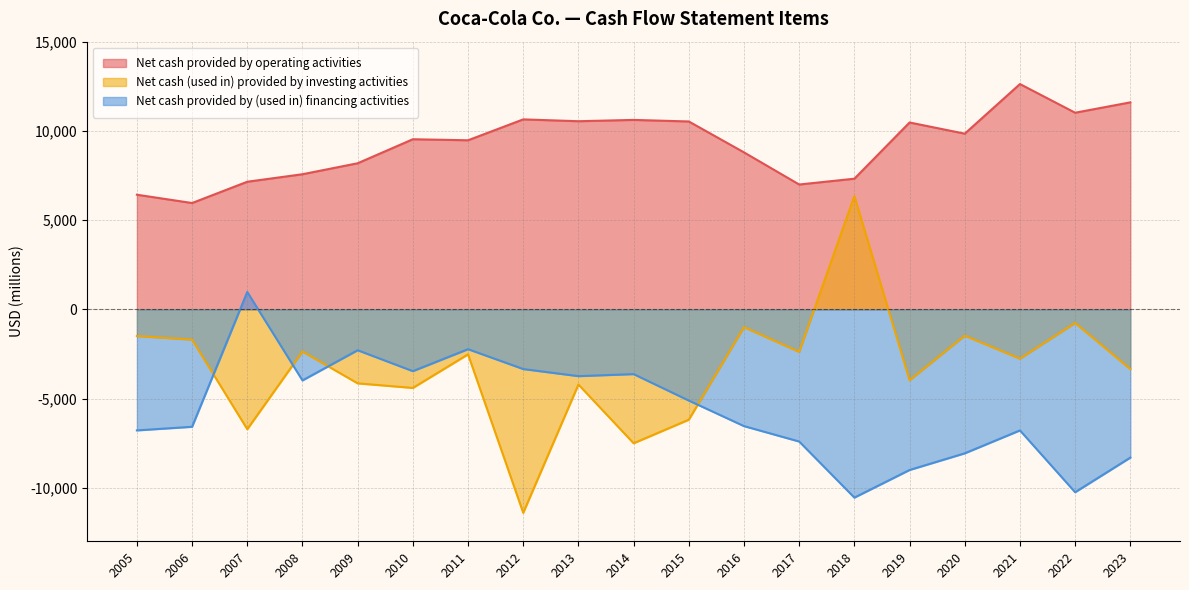

At which category is the sum across all series the highest?

2011